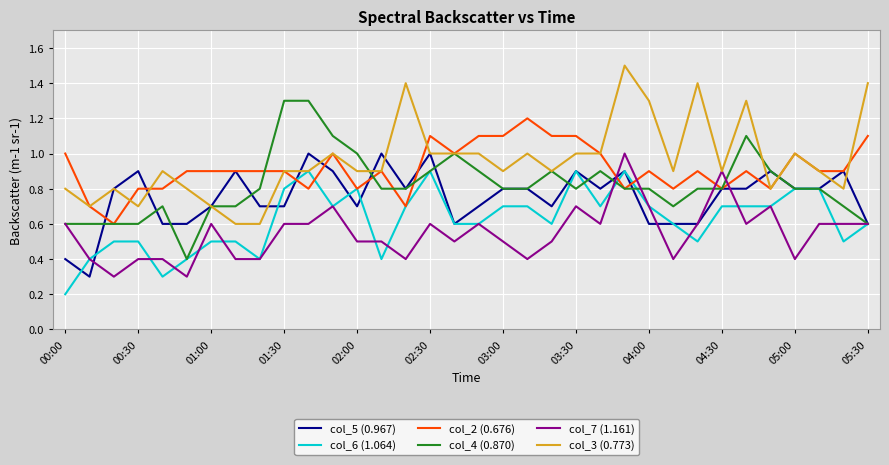

True or false: col_2 (0.676) and col_7 (1.161) cross at least once.

True